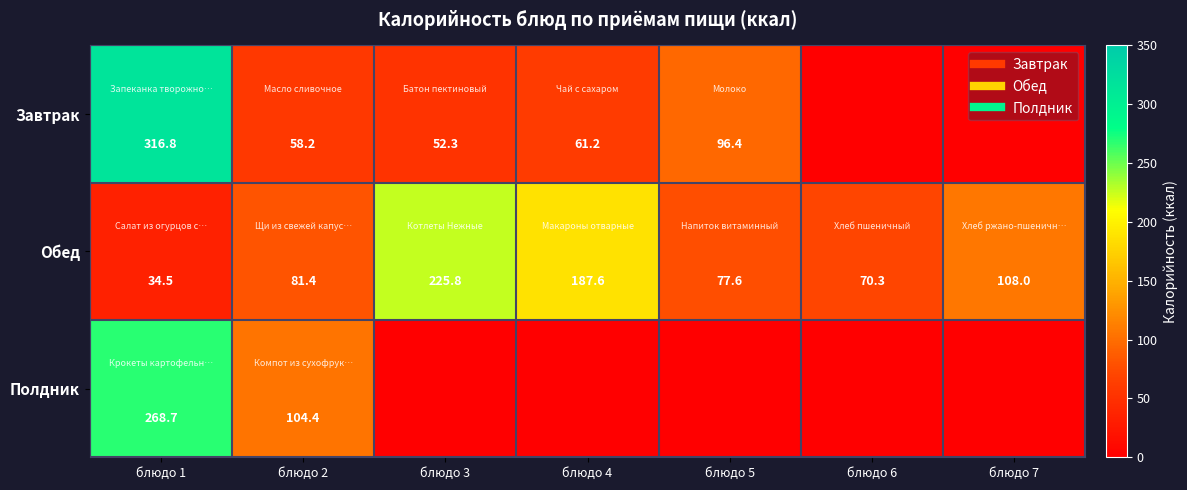

How many data points in Обед are above 81?

4